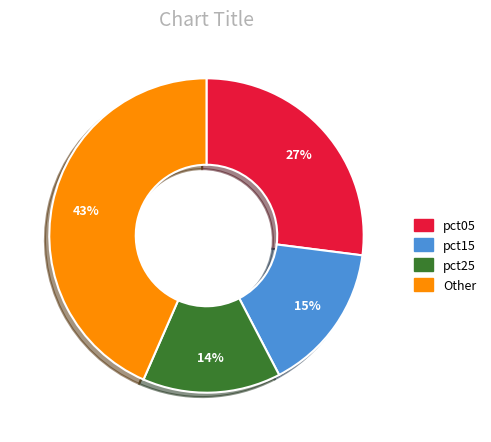

Is there a majority slice in this chart?

No